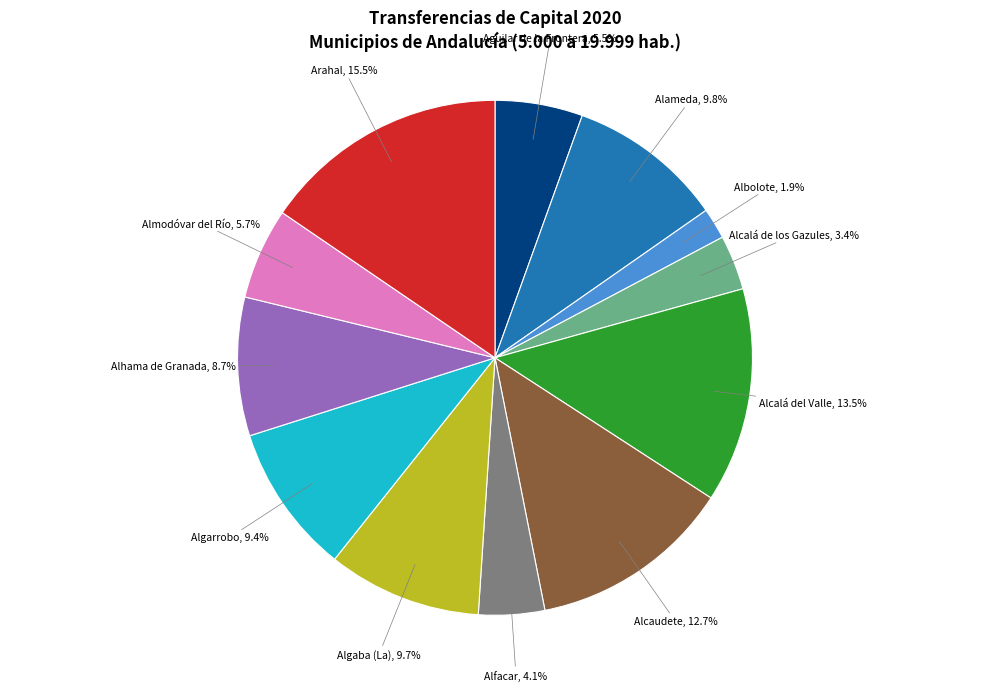

What percentage do Alameda and Alcalá de los Gazules together represent?

13.2%